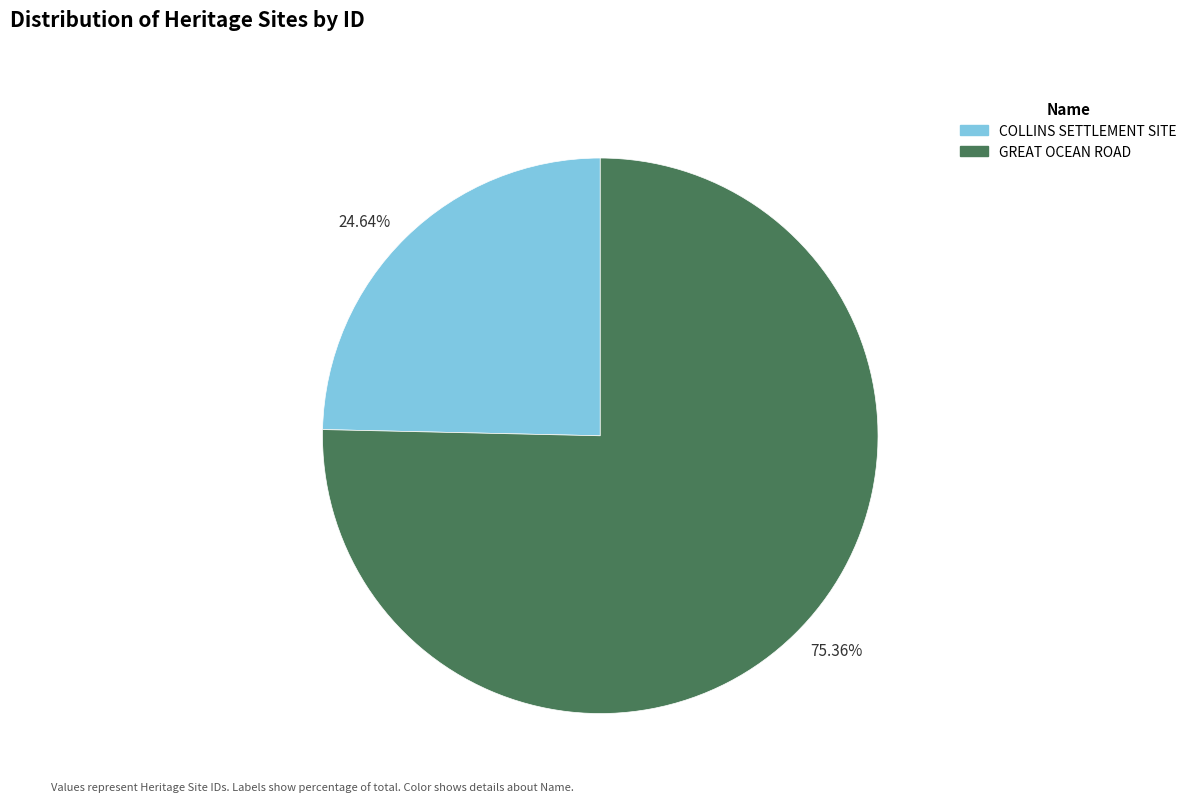

How many slices are in this pie chart?

2